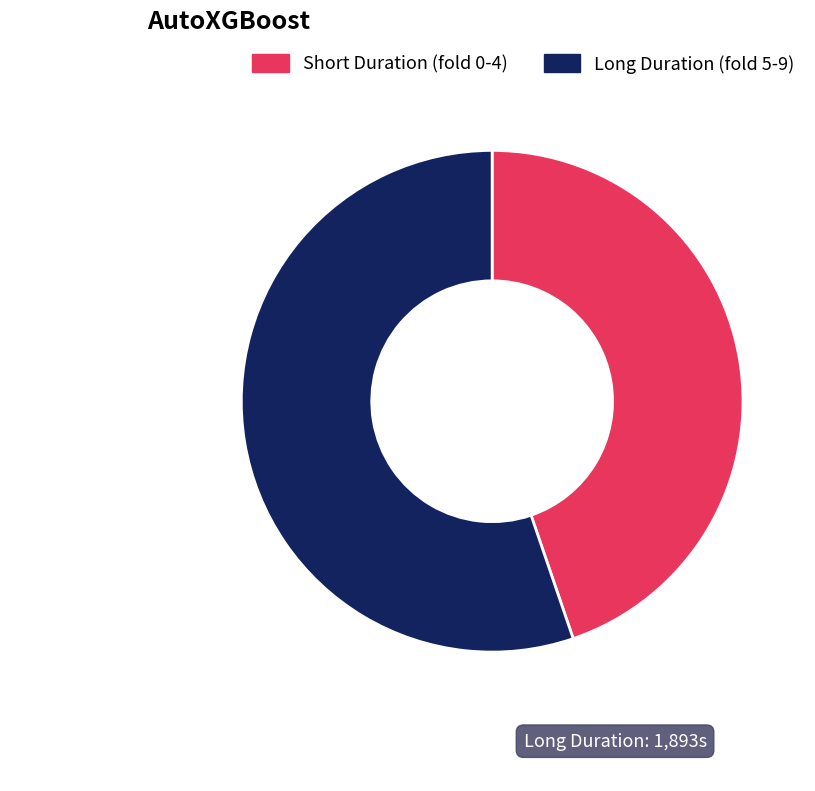

Which slice is the smallest?

Short Duration (fold 0-4)